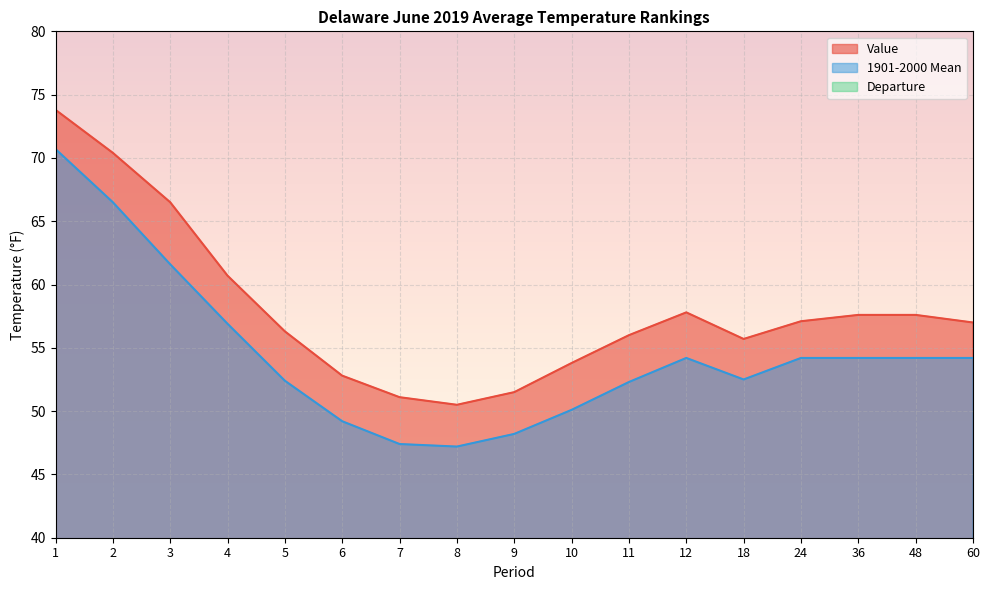

List the labels in order of Departure value, smallest first.

60, 24, 1, 18, 8, 9, 36, 48, 6, 12, 7, 10, 11, 4, 2, 5, 3